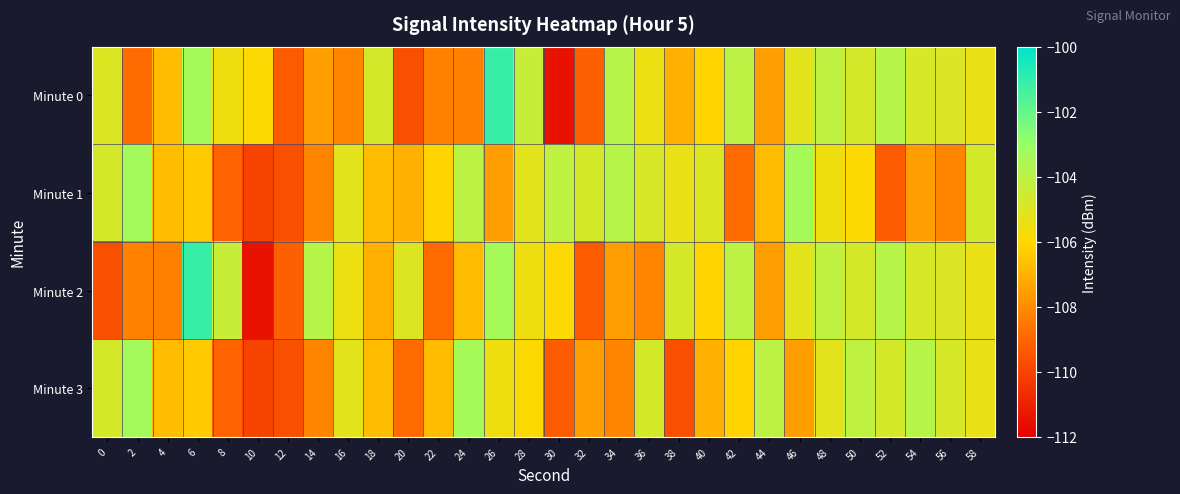

Reading left to right, list all the values displayed in this chart.

Minute 0: 0=-105.0	2=-108.9	4=-106.8	6=-103.4	8=-105.6	10=-106.0	12=-109.3	14=-107.5	16=-108.2	18=-104.8	20=-109.7	22=-108.3	24=-108.3	26=-101.1	28=-104.3	30=-111.5	32=-109.2	34=-103.9	36=-105.5	38=-107.1	40=-106.1	42=-104.0	44=-107.5	46=-105.2	48=-104.1	50=-104.8	52=-103.8	54=-104.8	56=-104.9	58=-105.4
Minute 1: 0=-104.7	2=-103.3	4=-106.7	6=-106.3	8=-109.1	10=-110.0	12=-109.7	14=-108.2	16=-105.2	18=-106.7	20=-107.1	22=-106.1	24=-104.0	26=-107.5	28=-105.2	30=-104.1	32=-104.8	34=-103.8	36=-104.8	38=-105.4	40=-105.0	42=-108.9	44=-106.8	46=-103.4	48=-105.6	50=-106.0	52=-109.3	54=-107.5	56=-108.2	58=-104.8
Minute 2: 0=-109.7	2=-108.3	4=-108.3	6=-101.1	8=-104.3	10=-111.5	12=-109.2	14=-103.9	16=-105.5	18=-107.1	20=-105.0	22=-108.9	24=-106.8	26=-103.4	28=-105.6	30=-106.0	32=-109.3	34=-107.5	36=-108.2	38=-104.8	40=-106.1	42=-104.0	44=-107.5	46=-105.2	48=-104.1	50=-104.8	52=-103.8	54=-104.8	56=-104.9	58=-105.4
Minute 3: 0=-104.7	2=-103.3	4=-106.7	6=-106.3	8=-109.1	10=-110.0	12=-109.7	14=-108.2	16=-105.2	18=-106.7	20=-108.9	22=-106.8	24=-103.4	26=-105.6	28=-106.0	30=-109.3	32=-107.5	34=-108.2	36=-104.8	38=-109.7	40=-107.1	42=-106.1	44=-104.0	46=-107.5	48=-105.2	50=-104.1	52=-104.8	54=-103.8	56=-104.8	58=-105.4